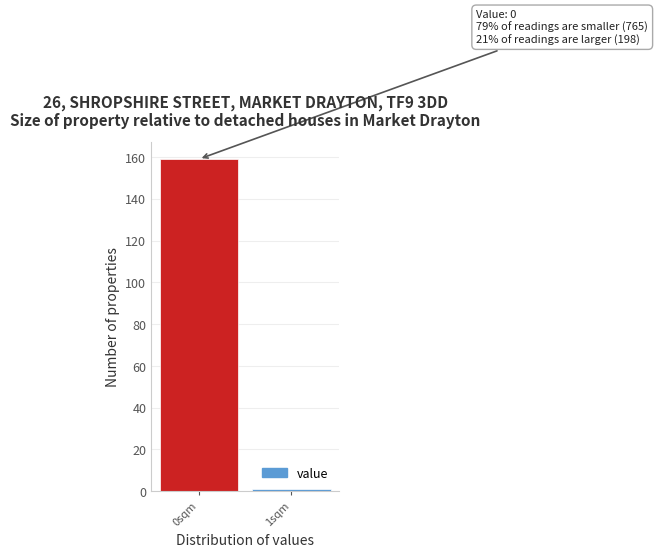

Reading left to right, list all the values displayed in this chart.

159	1